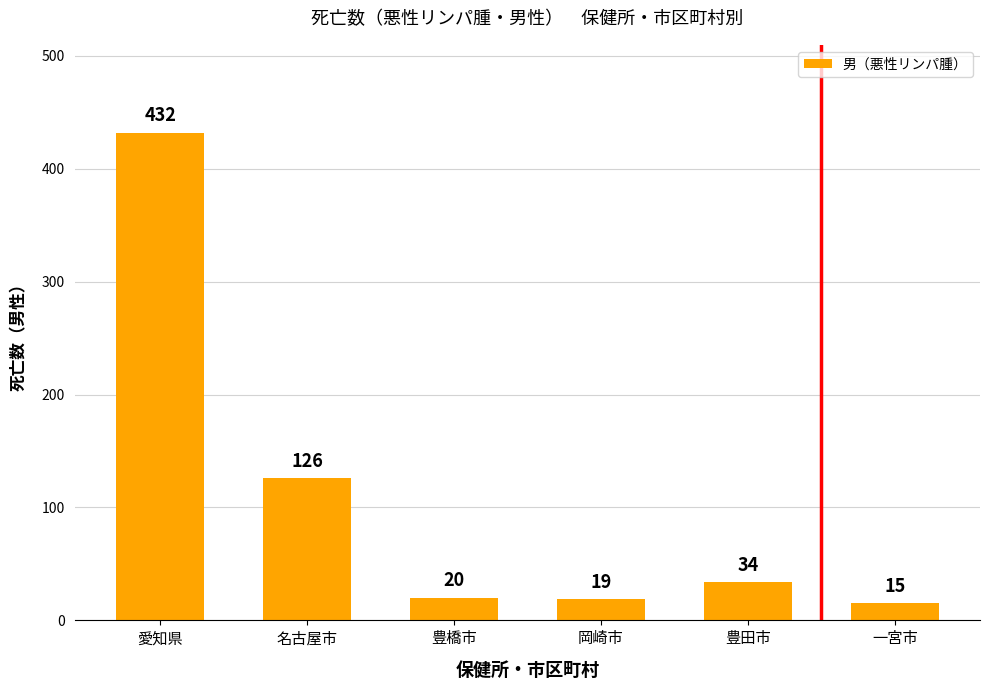

Is it true that the value at 岡崎市 is 19?

True